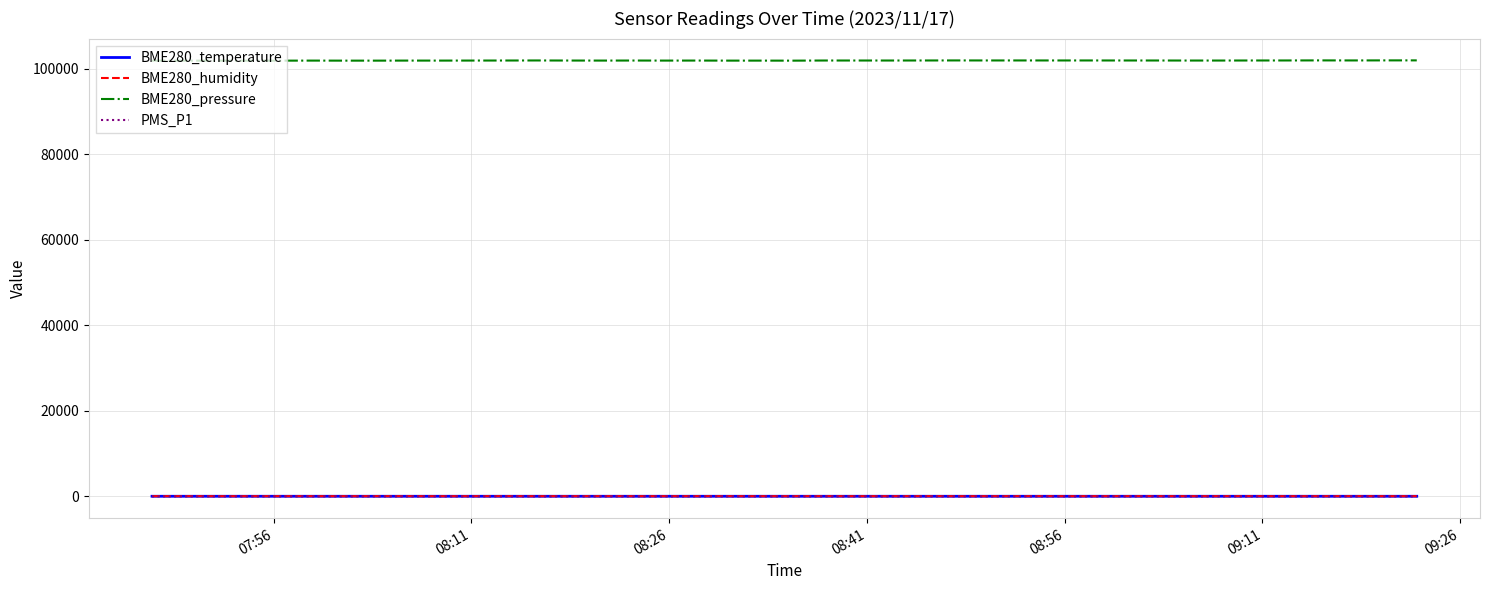

Which series has the widest spread of values?

BME280_pressure